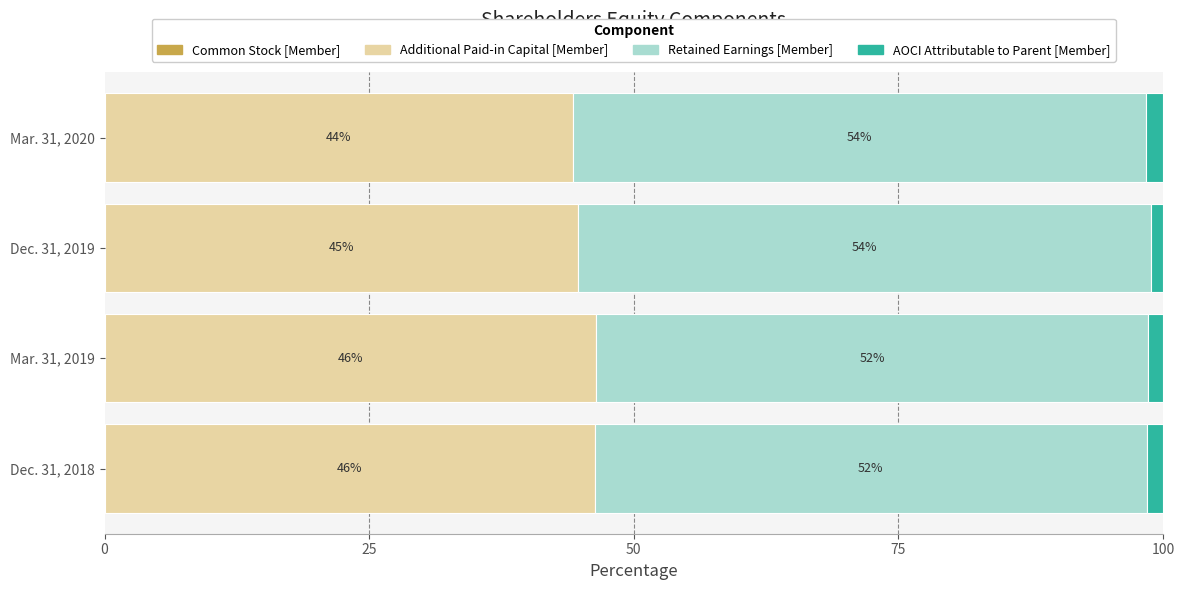

How many series are shown in this chart?

4